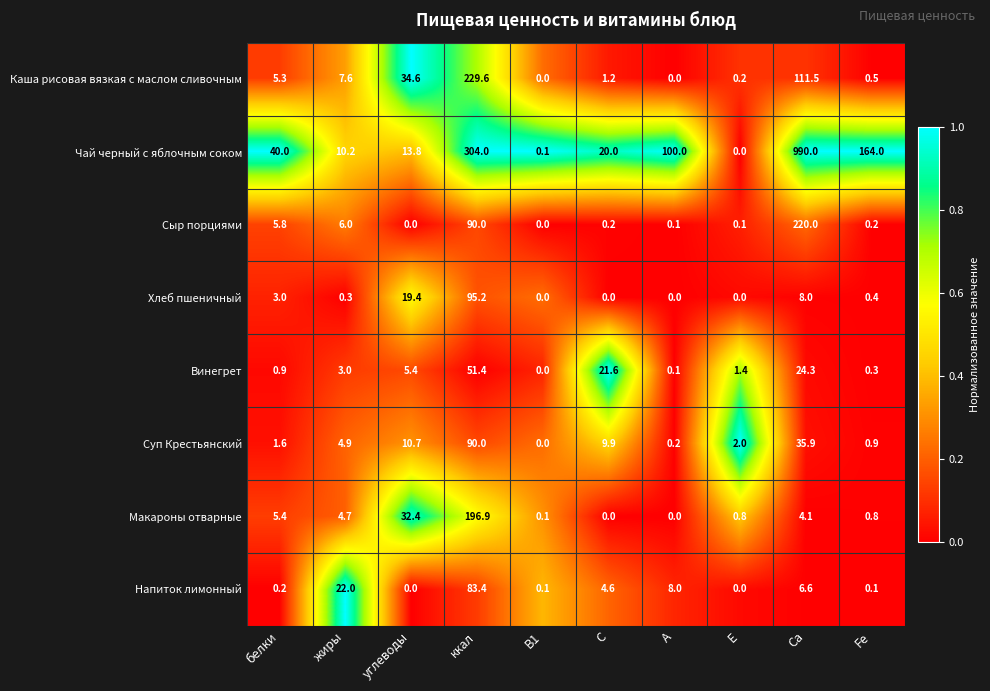

List the series in order of their peak value, highest first.

Чай черный с яблочным соком, Каша рисовая вязкая с маслом сливочным, Сыр порциями, Макароны отварные, Хлеб пшеничный, Суп Крестьянский, Напиток лимонный, Винегрет